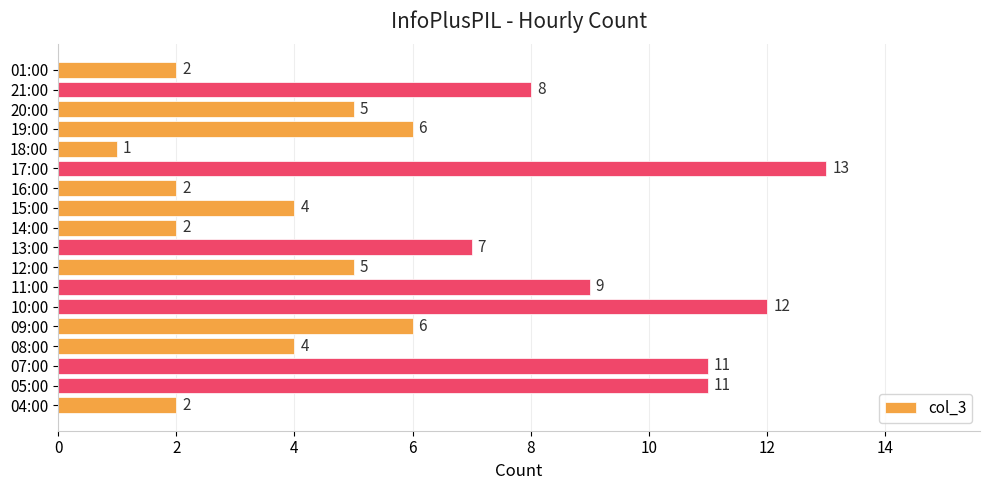

Count the number of categories in the chart.

18